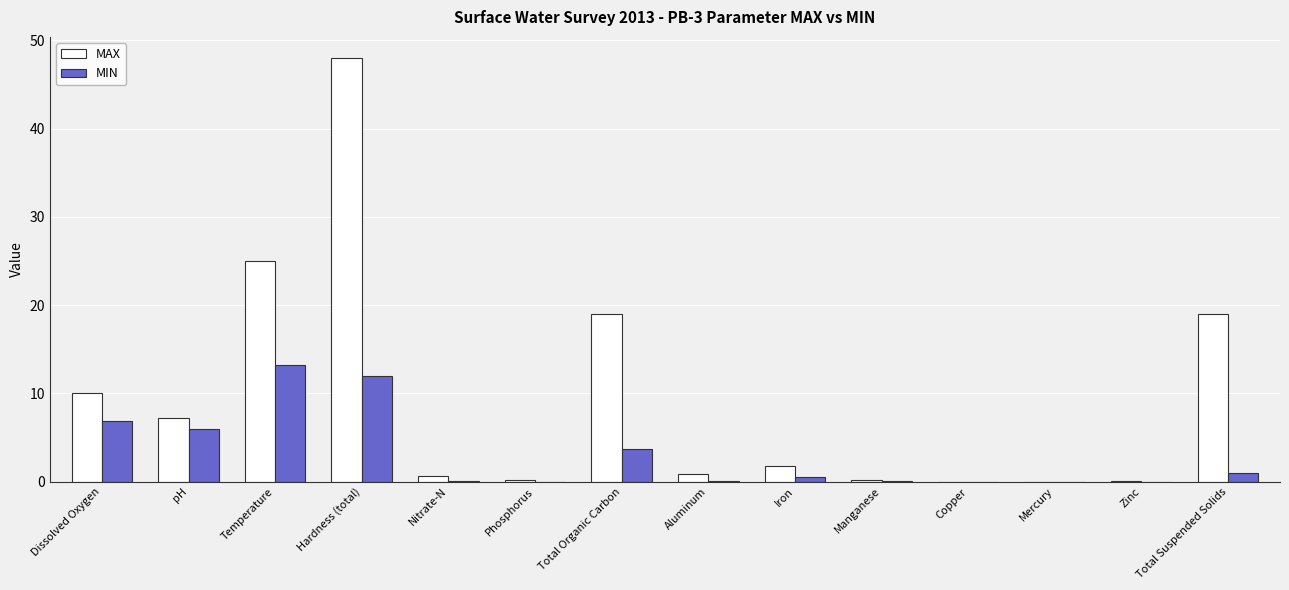

What is the sum of all MIN values?

43.6